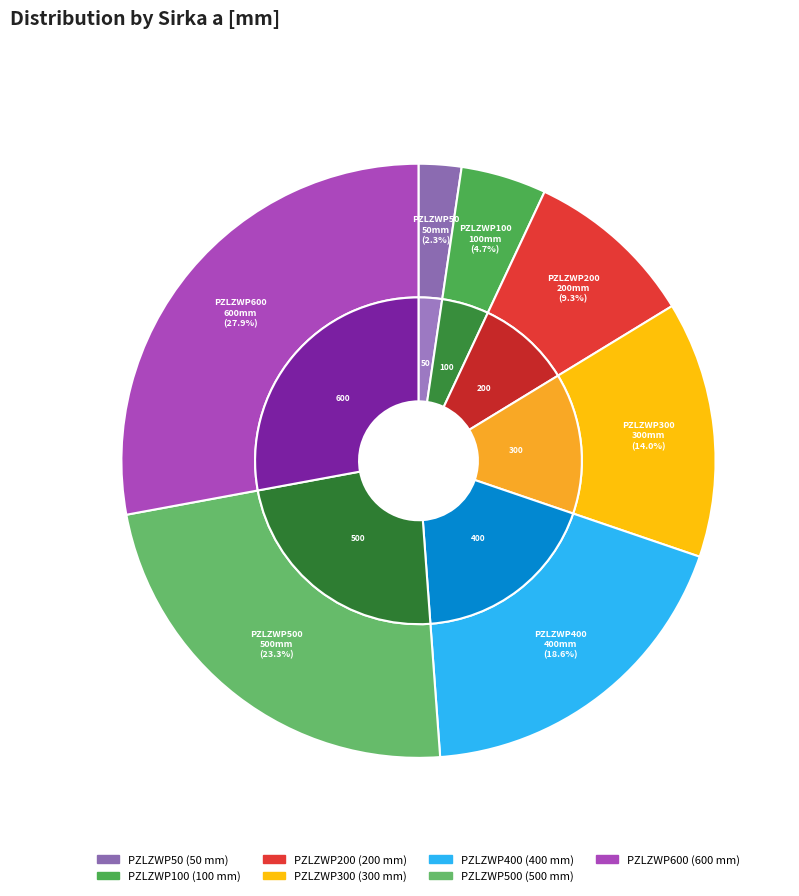

What is the ratio of the value at PZLZWP400 to the value at PZLZWP200?

2.0